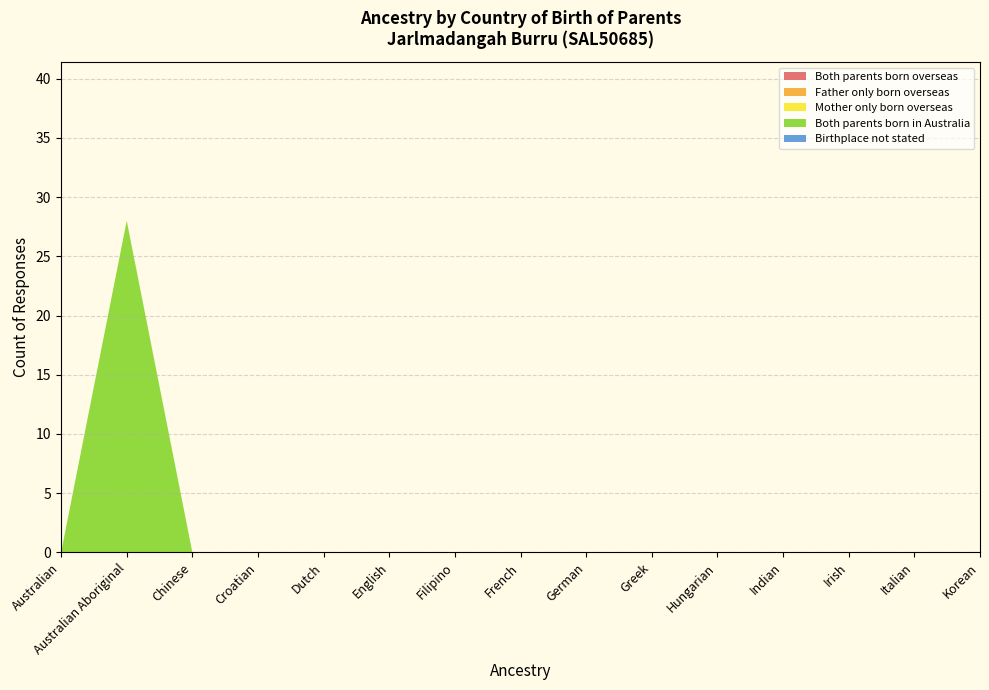

Reading left to right, extract all data points from this chart.

Both parents born overseas: Australian=0	Australian Aboriginal=0	Chinese=0	Croatian=0	Dutch=0	English=0	Filipino=0	French=0	German=0	Greek=0	Hungarian=0	Indian=0	Irish=0	Italian=0	Korean=0
Father only born overseas: Australian=0	Australian Aboriginal=0	Chinese=0	Croatian=0	Dutch=0	English=0	Filipino=0	French=0	German=0	Greek=0	Hungarian=0	Indian=0	Irish=0	Italian=0	Korean=0
Mother only born overseas: Australian=0	Australian Aboriginal=0	Chinese=0	Croatian=0	Dutch=0	English=0	Filipino=0	French=0	German=0	Greek=0	Hungarian=0	Indian=0	Irish=0	Italian=0	Korean=0
Both parents born in Australia: Australian=0	Australian Aboriginal=28	Chinese=0	Croatian=0	Dutch=0	English=0	Filipino=0	French=0	German=0	Greek=0	Hungarian=0	Indian=0	Irish=0	Italian=0	Korean=0
Birthplace not stated: Australian=0	Australian Aboriginal=0	Chinese=0	Croatian=0	Dutch=0	English=0	Filipino=0	French=0	German=0	Greek=0	Hungarian=0	Indian=0	Irish=0	Italian=0	Korean=0